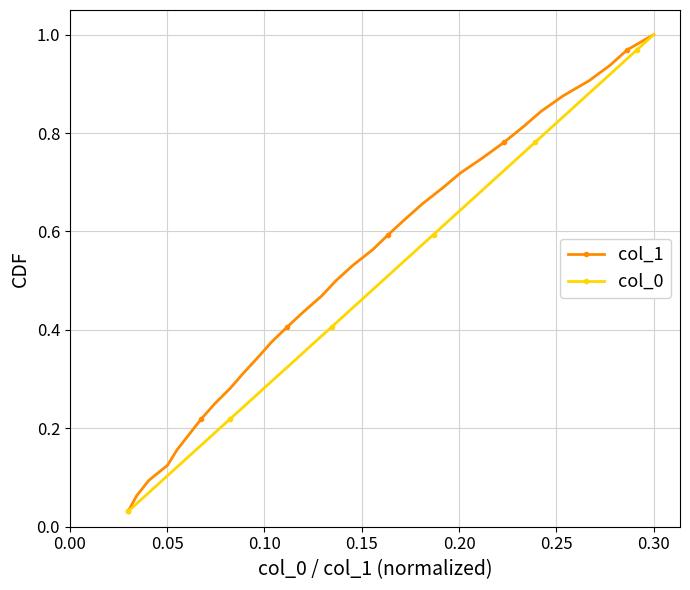

What are all the series names shown in the legend?

col_1, col_0